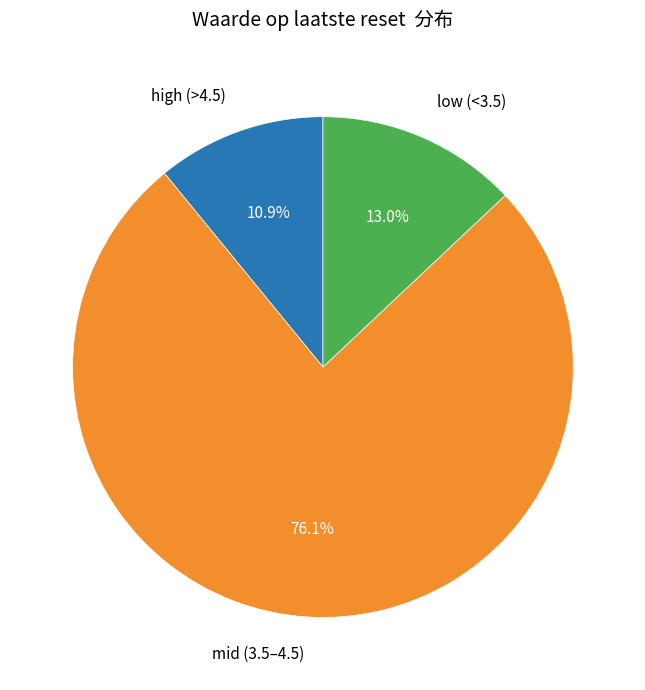

To the nearest percent, what is the difference between the largest and smallest slice percentages?

65%